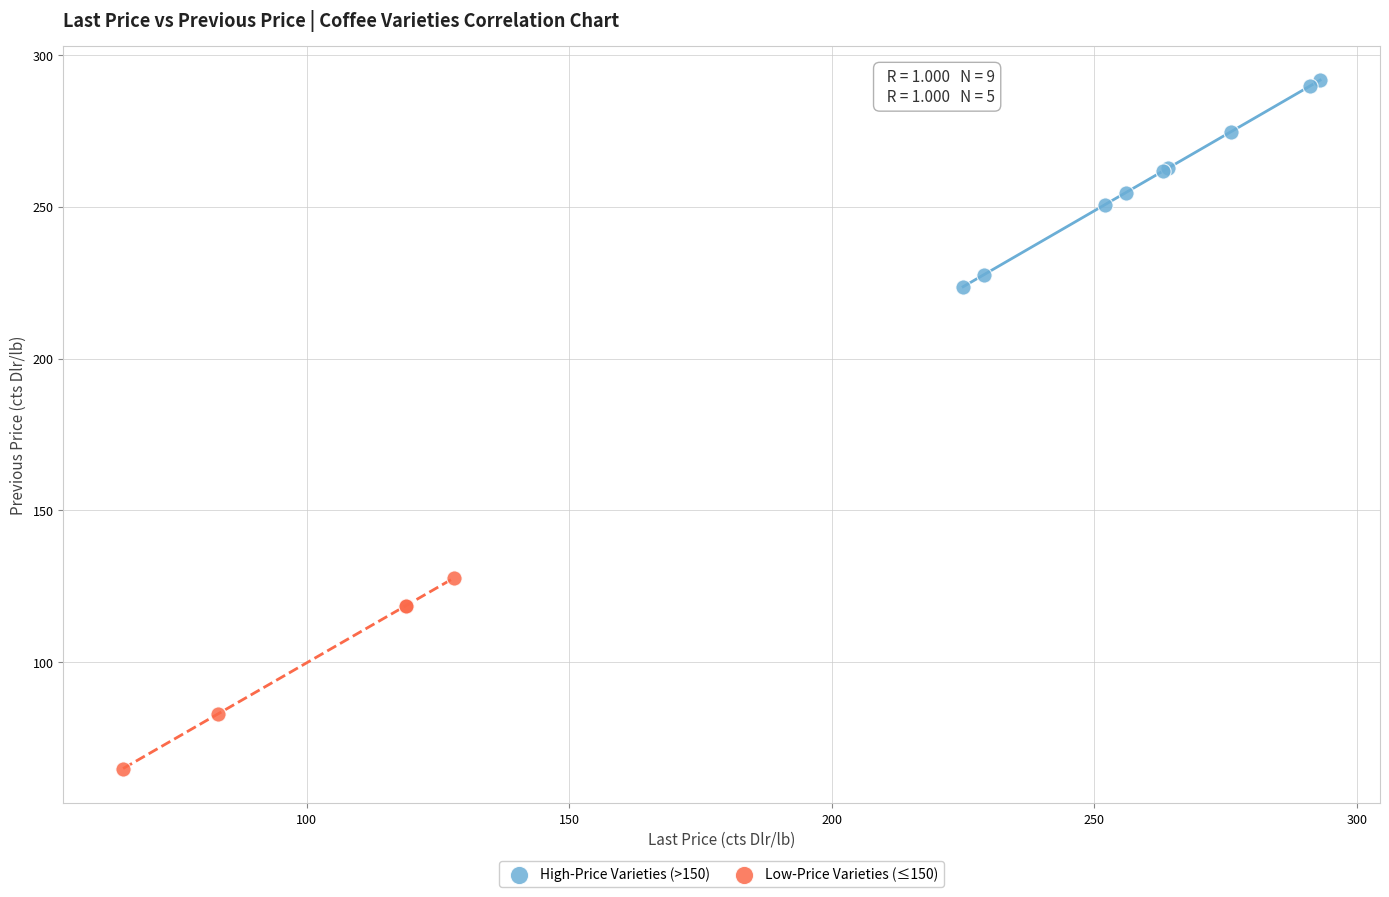

Which series has the widest spread of Y values?

High-Price Varieties (>150)